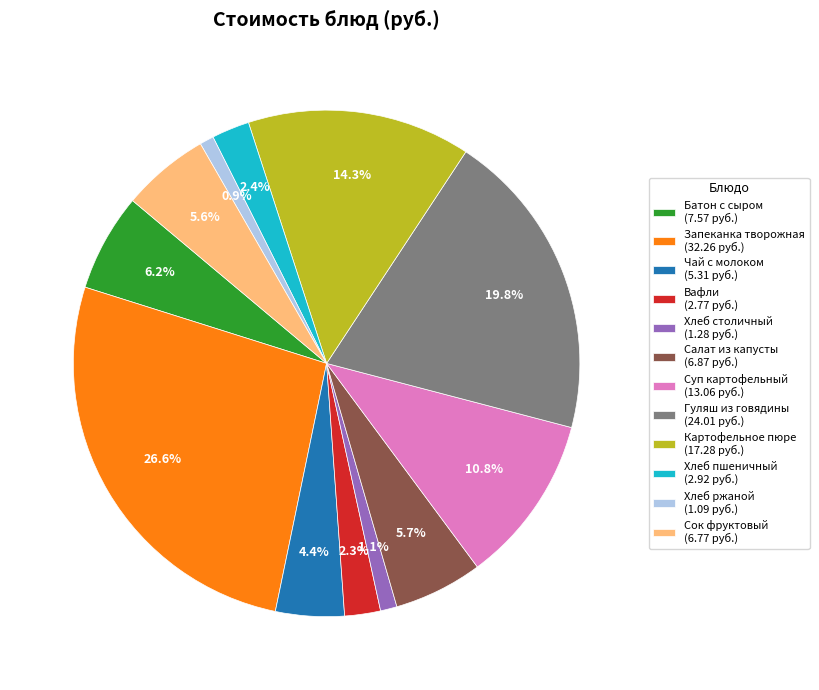

To the nearest percent, what portion does Гуляш из говядины represent?

20%